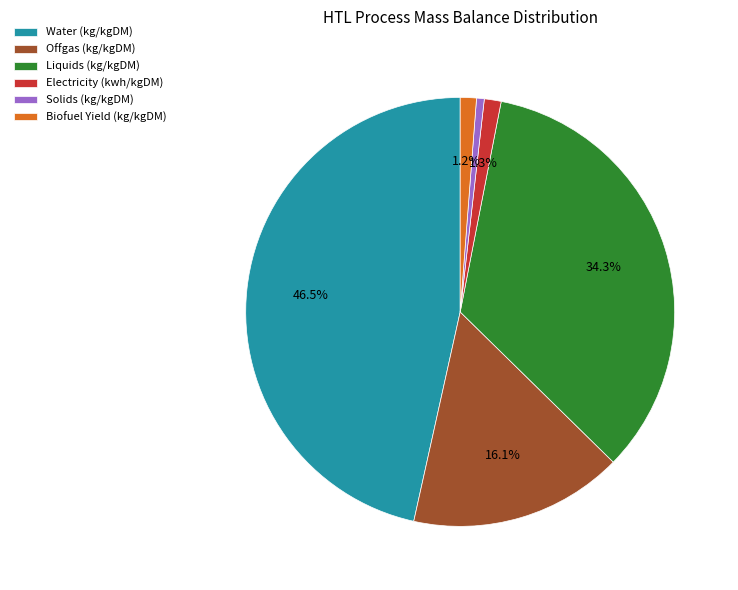

Count the number of slices in the pie.

6